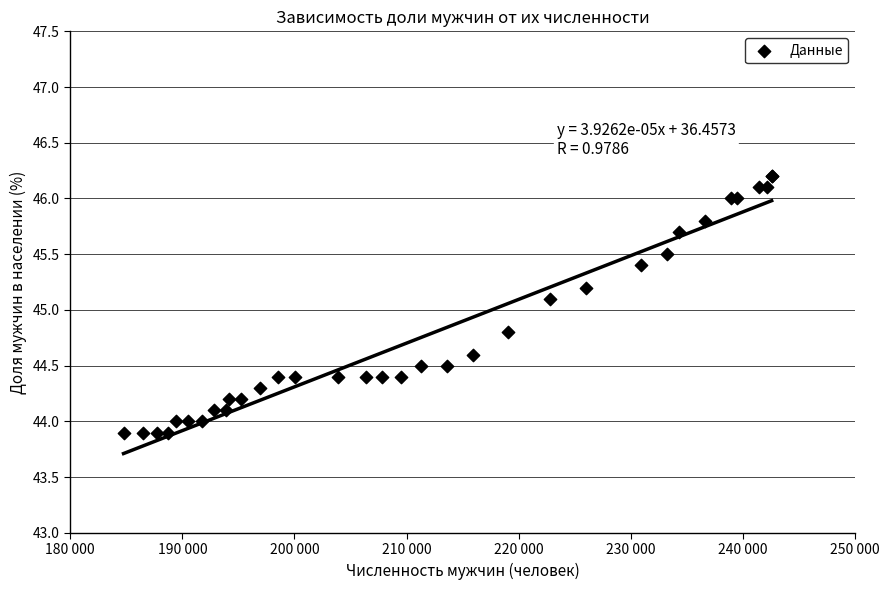

What Y value in the scatter plot is closest to 45?

45.1